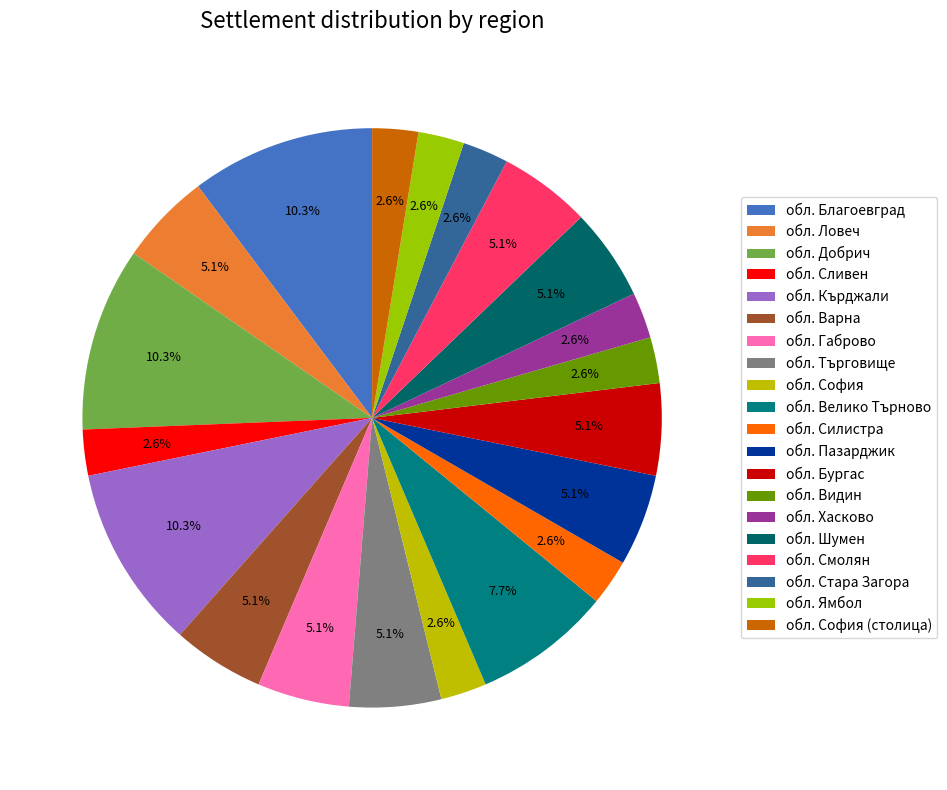

What percentage do обл. Ловеч and обл. Видин together represent?

7.7%